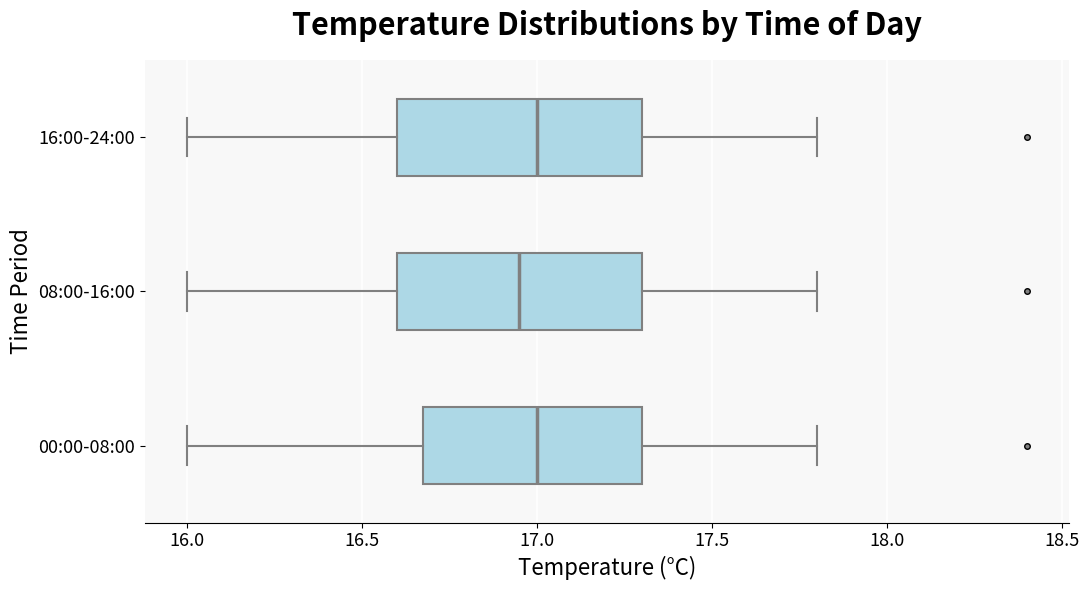

Where does the median line of the box for 08:00-16:00 sit on the x-axis? The values are not printed on the chart, so give them approximately, as read against the axis.

16.95